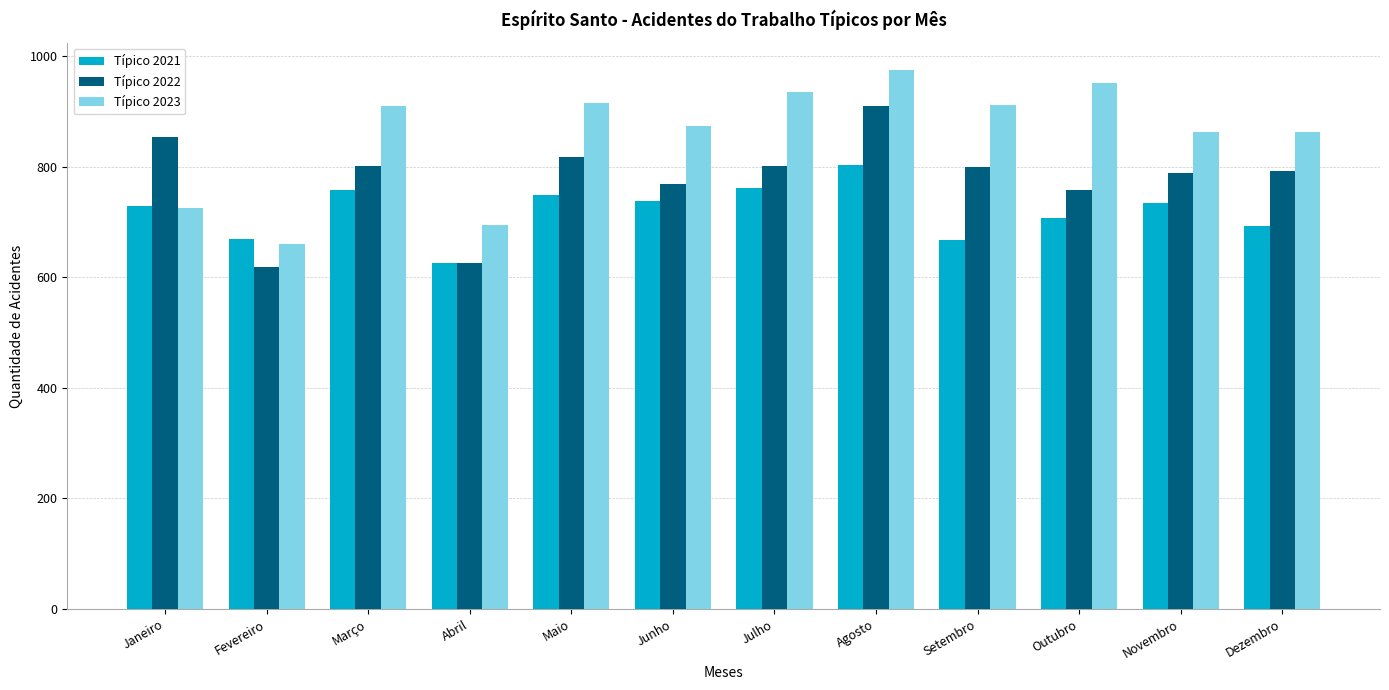

Rank the series by their average value, from highest to lowest.

Típico 2023, Típico 2022, Típico 2021